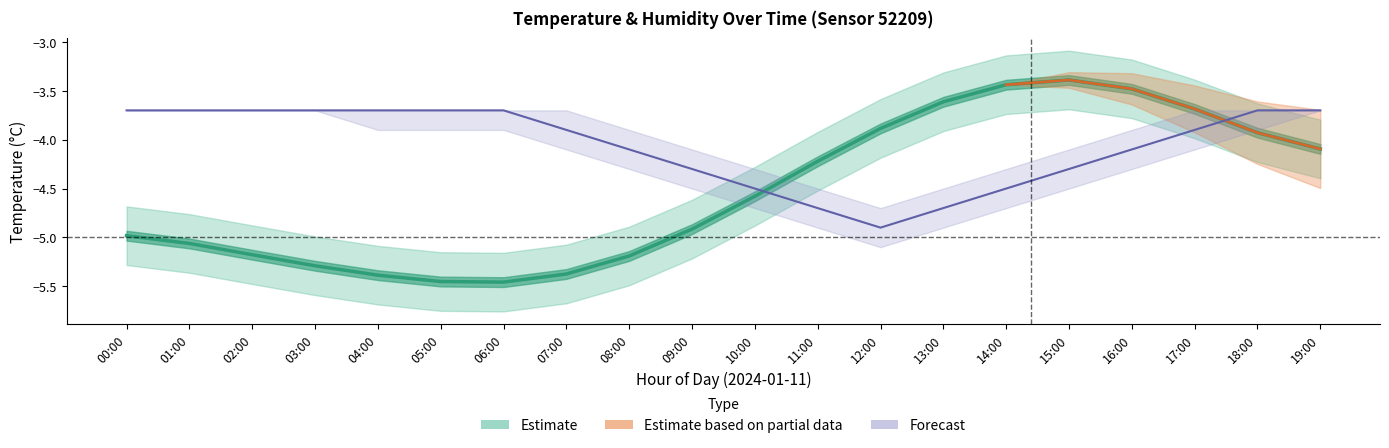

Count the number of categories in the chart.

20